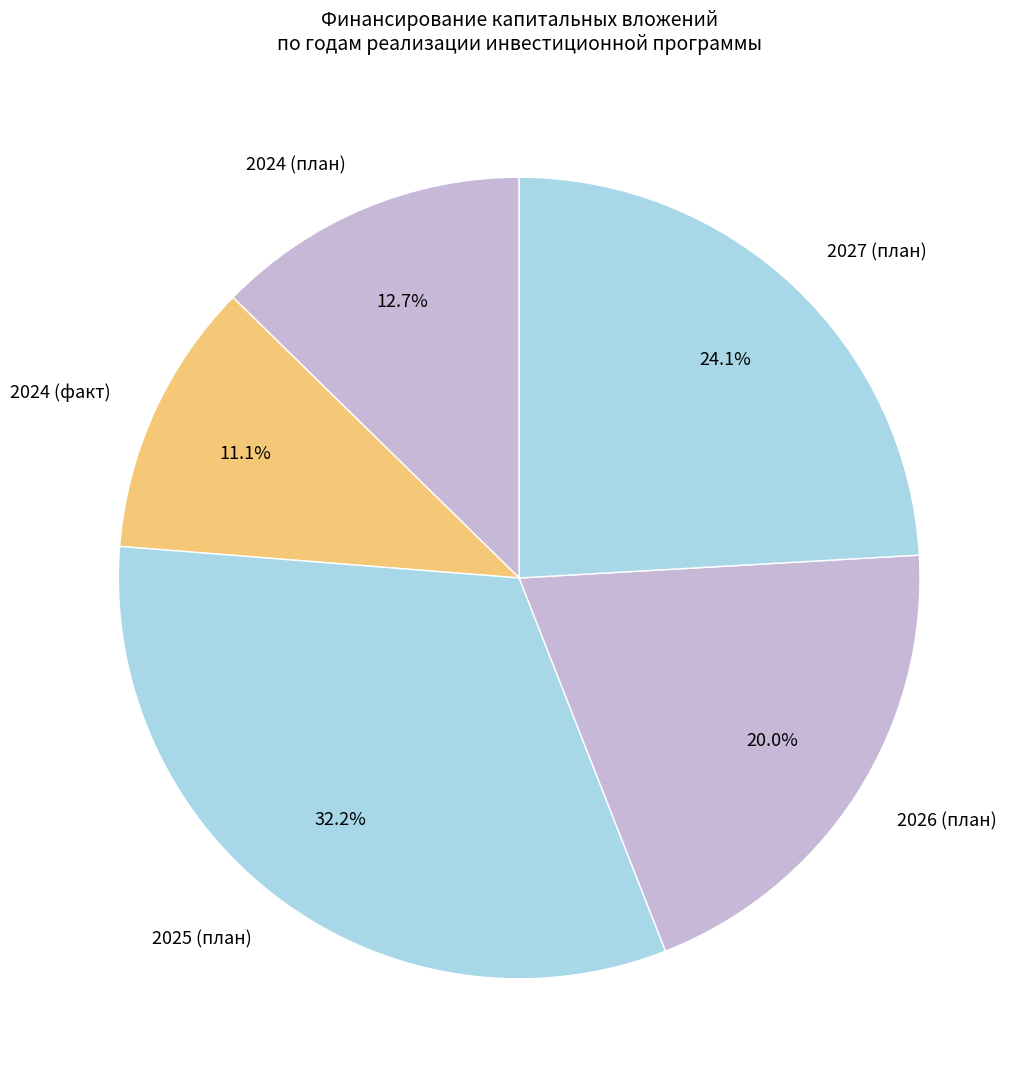

How many segments does this pie chart have?

5